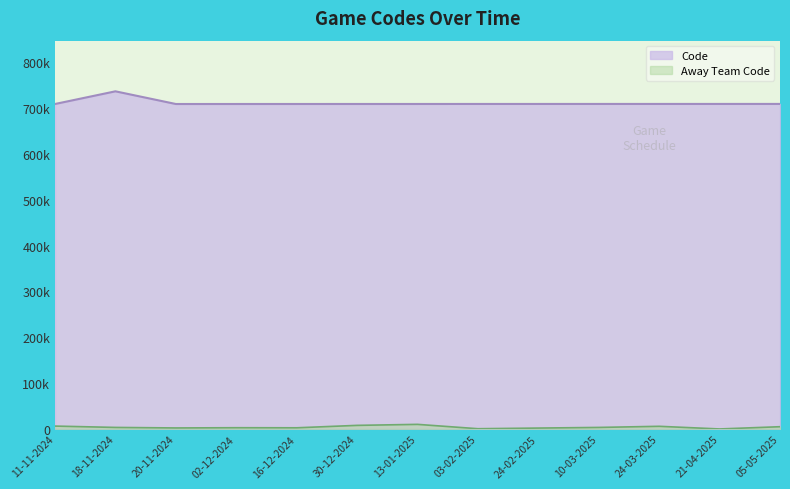

How many interior local valleys does the Code series have?

1